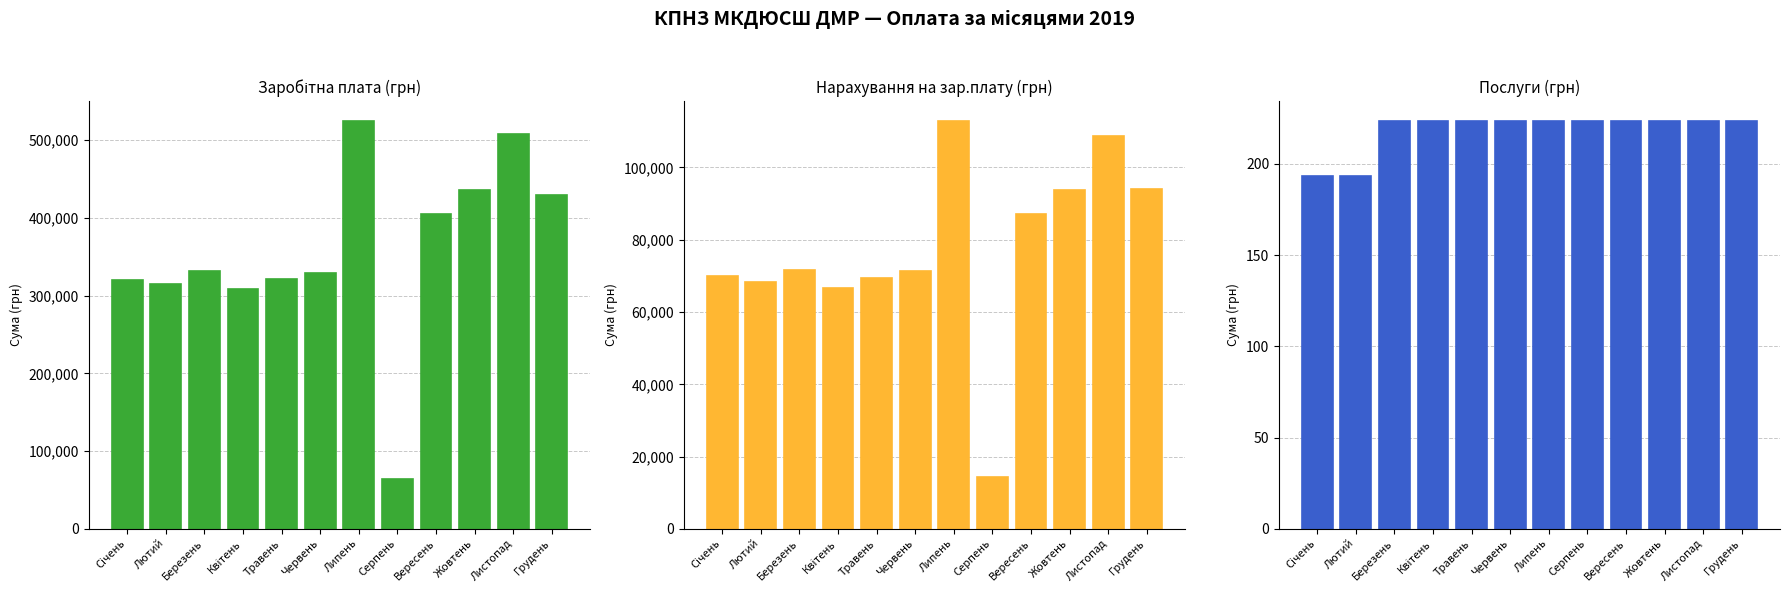

What is the total value across all series at Лютий?

383806.1